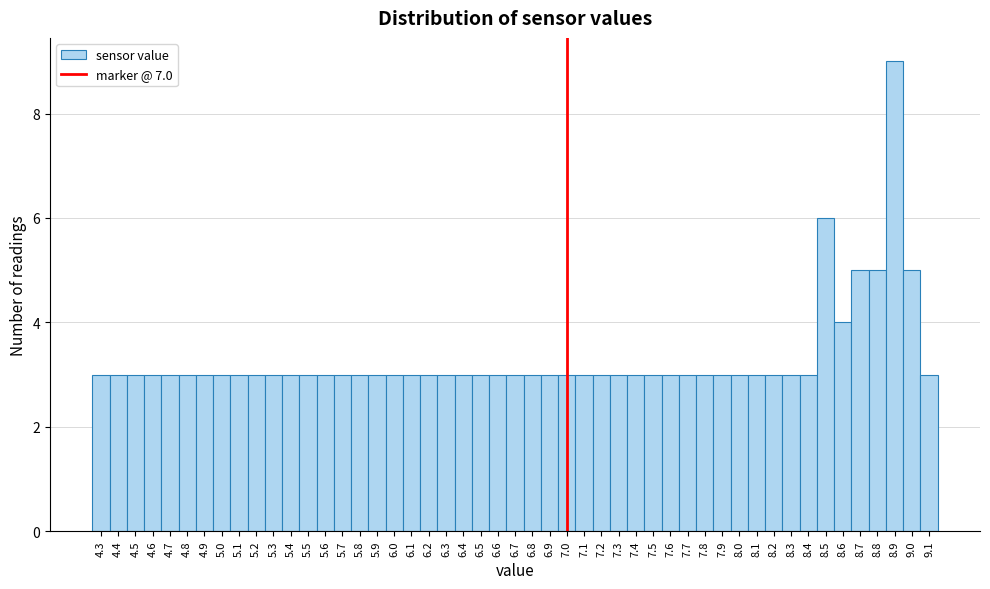

Reading left to right, list every bar in this chart as the range it spans on the x-axis followed by its height. The values are not printed on the chart, so give them approximately, as read against the axis.

4.25 to 4.35: 3
4.35 to 4.45: 3
4.45 to 4.55: 3
4.55 to 4.65: 3
4.65 to 4.75: 3
4.75 to 4.85: 3
4.85 to 4.95: 3
4.95 to 5.05: 3
5.05 to 5.15: 3
5.15 to 5.25: 3
5.25 to 5.35: 3
5.35 to 5.45: 3
5.45 to 5.55: 3
5.55 to 5.65: 3
5.65 to 5.75: 3
5.75 to 5.85: 3
5.85 to 5.95: 3
5.95 to 6.05: 3
6.05 to 6.15: 3
6.15 to 6.25: 3
6.25 to 6.35: 3
6.35 to 6.45: 3
6.45 to 6.55: 3
6.55 to 6.65: 3
6.65 to 6.75: 3
6.75 to 6.85: 3
6.85 to 6.95: 3
6.95 to 7.05: 3
7.05 to 7.15: 3
7.15 to 7.25: 3
7.25 to 7.35: 3
7.35 to 7.45: 3
7.45 to 7.55: 3
7.55 to 7.65: 3
7.65 to 7.75: 3
7.75 to 7.85: 3
7.85 to 7.95: 3
7.95 to 8.05: 3
8.05 to 8.15: 3
8.15 to 8.25: 3
8.25 to 8.35: 3
8.35 to 8.45: 3
8.45 to 8.55: 6
8.55 to 8.65: 4
8.65 to 8.75: 5
8.75 to 8.85: 5
8.85 to 8.95: 9
8.95 to 9.05: 5
9.05 to 9.15: 3